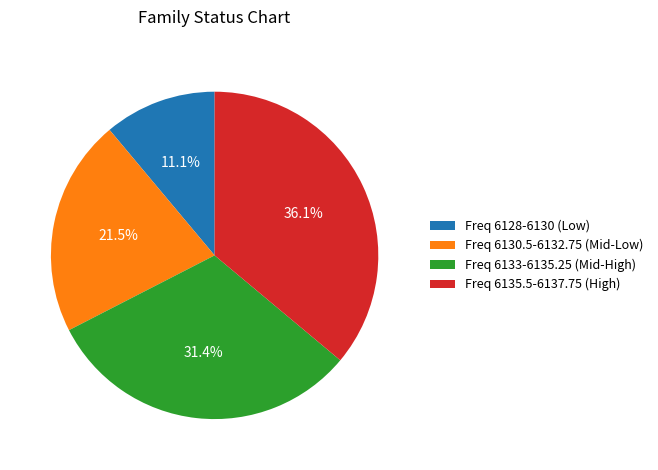

Which slice is the smallest?

Freq 6128-6130 (Low)